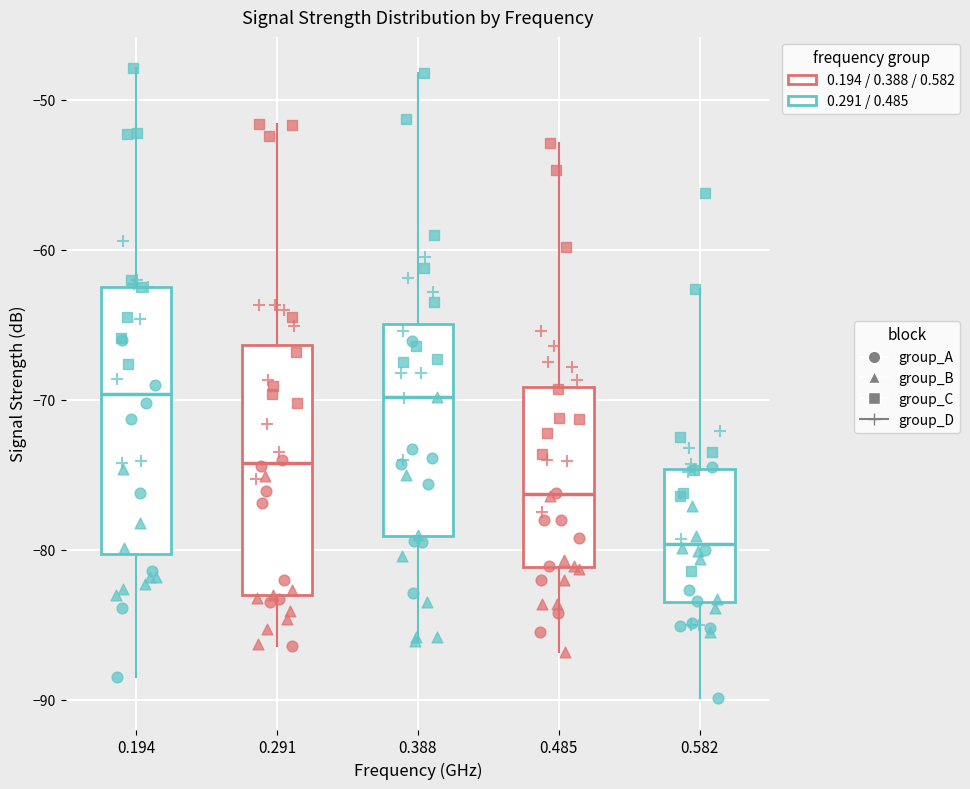

Reading left to right, read every box against the y-axis: the position of its median line, the range the box covers, and the ends of its whiskers. The values are not printed on the chart, so give them approximately, as read against the axis.

0.194: median -70, box -80 to -62, whiskers -88 to -48
0.291: median -74, box -83 to -66, whiskers -86 to -52
0.388: median -70, box -79 to -65, whiskers -86 to -48
0.485: median -76, box -81 to -69, whiskers -87 to -53
0.582: median -80, box -84 to -75, whiskers -90 to -63